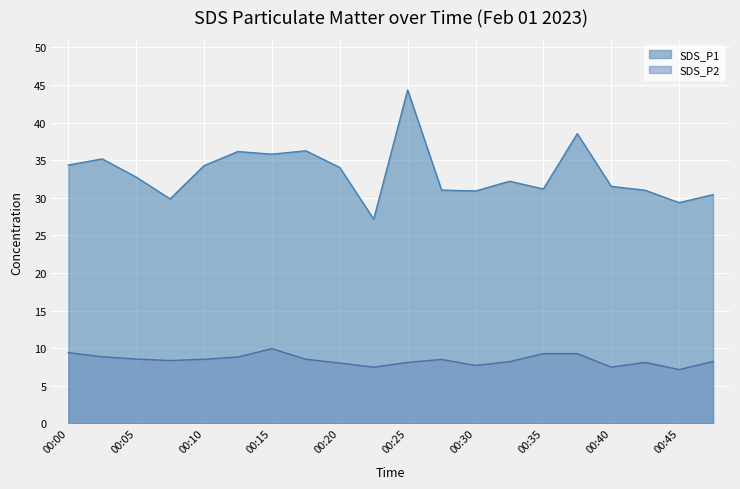

Is it true that SDS_P1 equals 32.2 at 00:33?

True